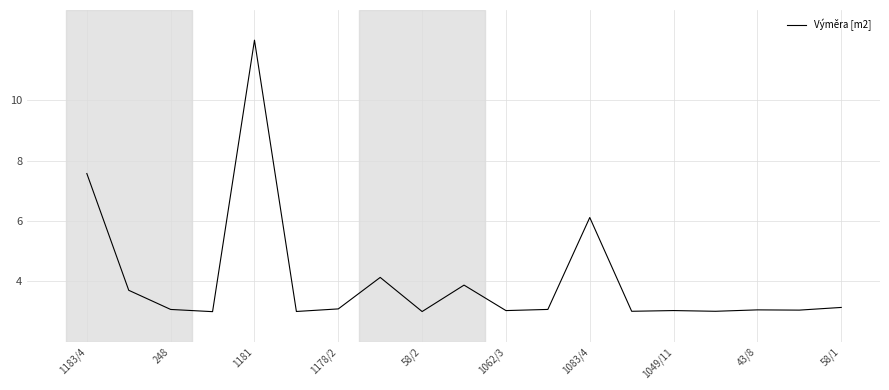

What is the smallest value displayed?

3.0